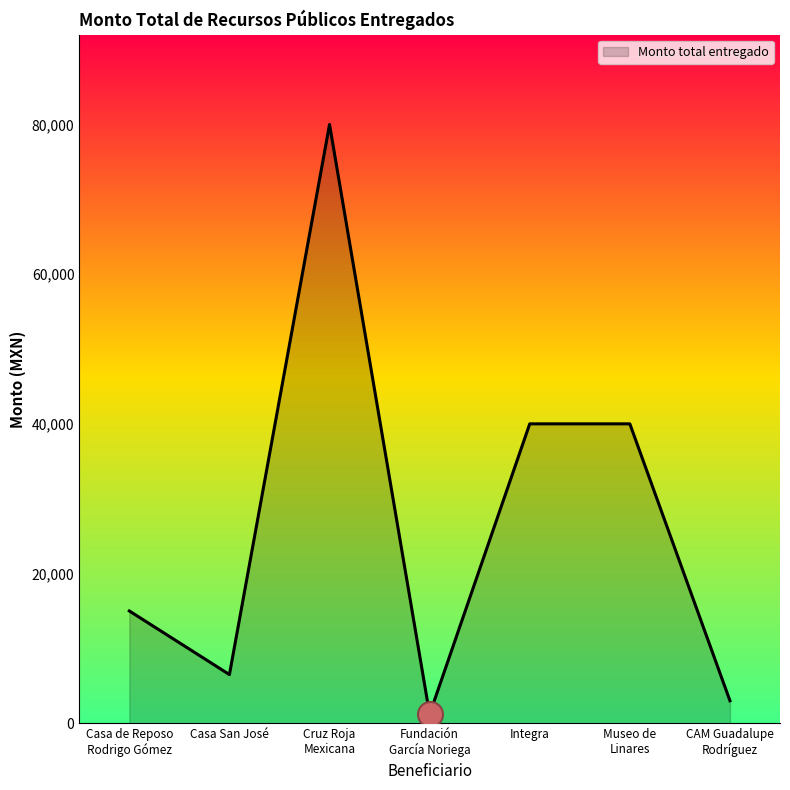

Reading right to left, transcribe all the data shown in this chart.

CAM Guadalupe
Rodríguez=3000	Museo de
Linares=40000	Integra=40000	Fundación
García Noriega=1200	Cruz Roja
Mexicana=80000	Casa San José=6500	Casa de Reposo
Rodrigo Gómez=15000